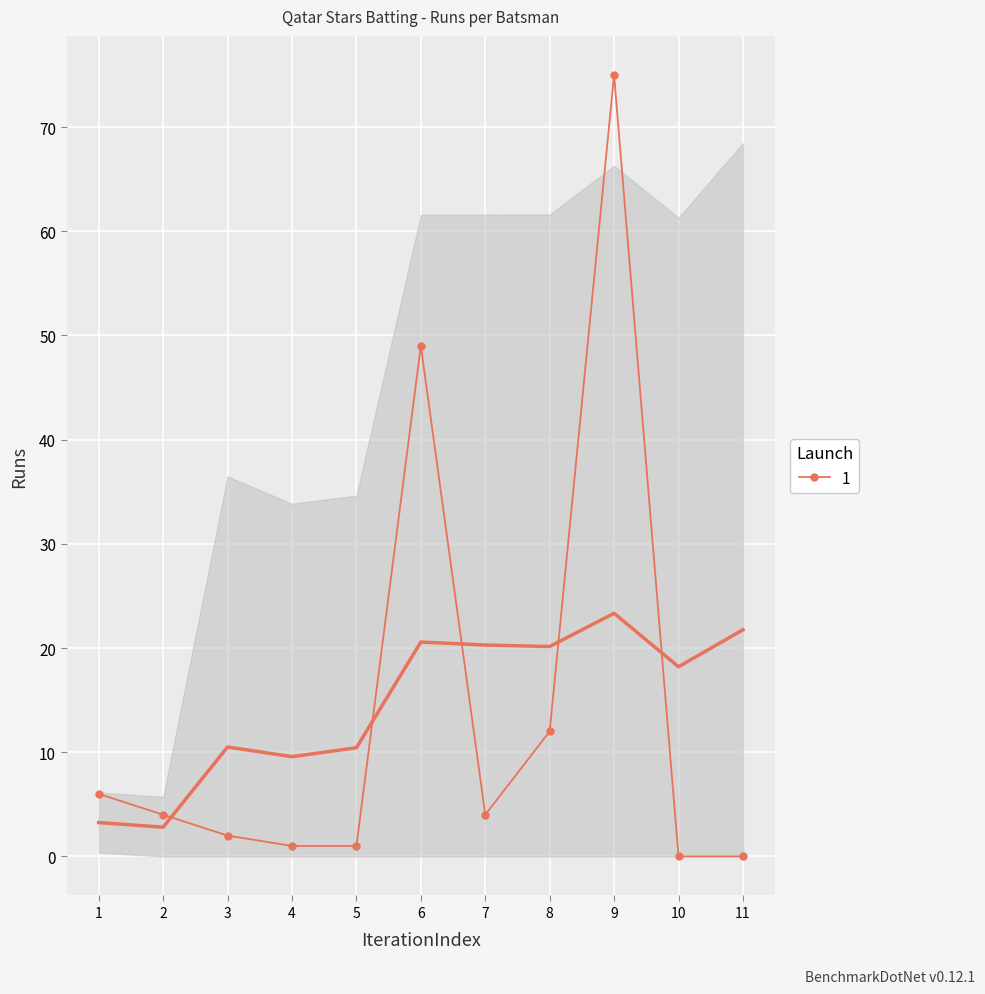

True or false: 1 has more than 0 points higher than both neighbors.

True